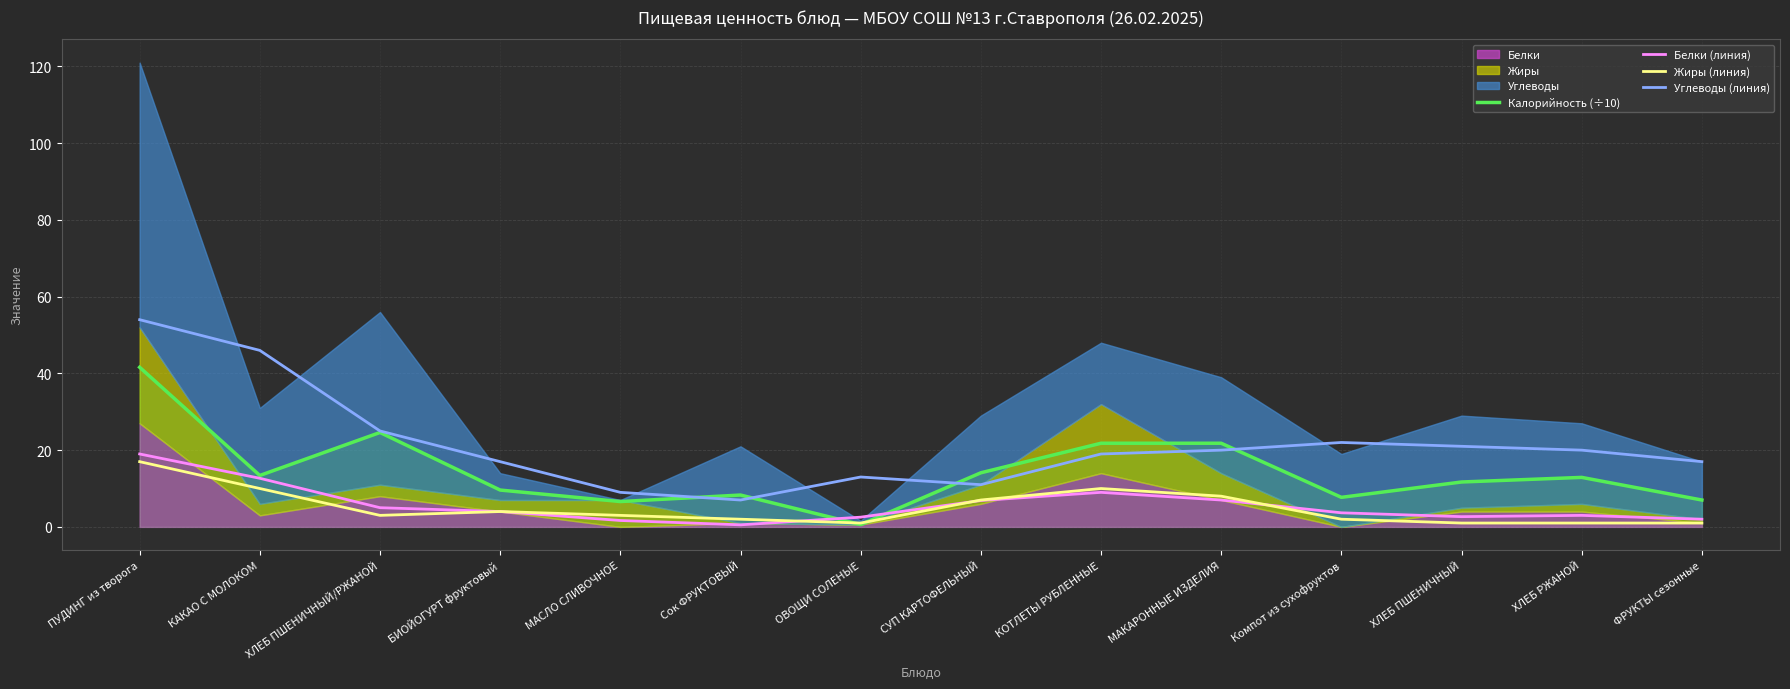

Which label corresponds to the smallest value in the chart?

Сок ФРУКТОВЫЙ